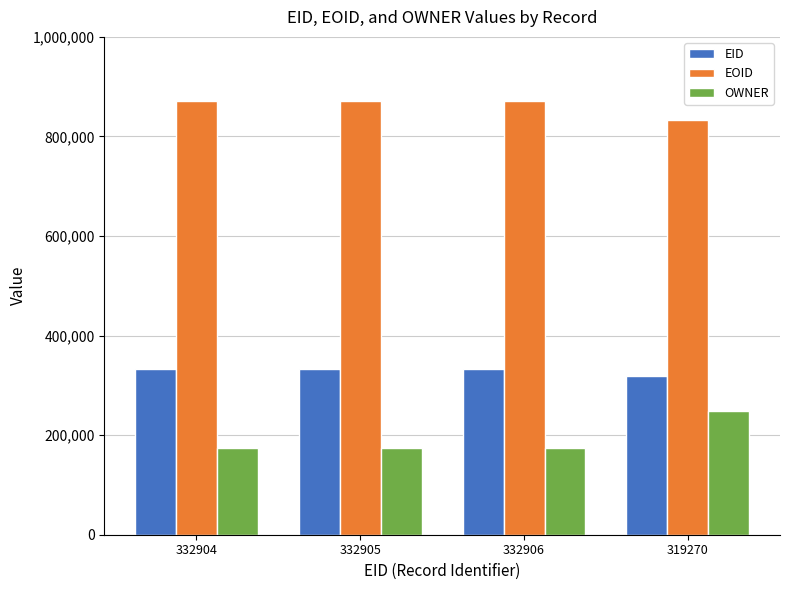

What is the sum of all EOID values?

3446150